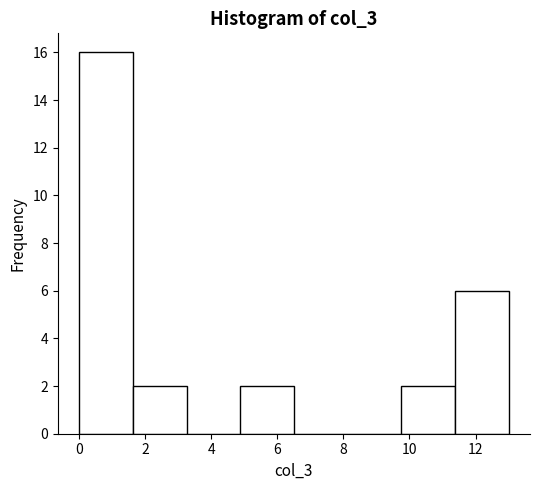

Reading left to right, list every bar in this chart as the range it spans on the x-axis followed by its height. Neither the bar edges nor the heights are printed on the chart, so give them approximately, as read against the axes.

0.0 to 1.6: 16
1.6 to 3.2: 2
3.2 to 4.8: 0
4.8 to 6.6: 2
6.6 to 8.2: 0
8.2 to 9.8: 0
9.8 to 11.4: 2
11.4 to 13.0: 6